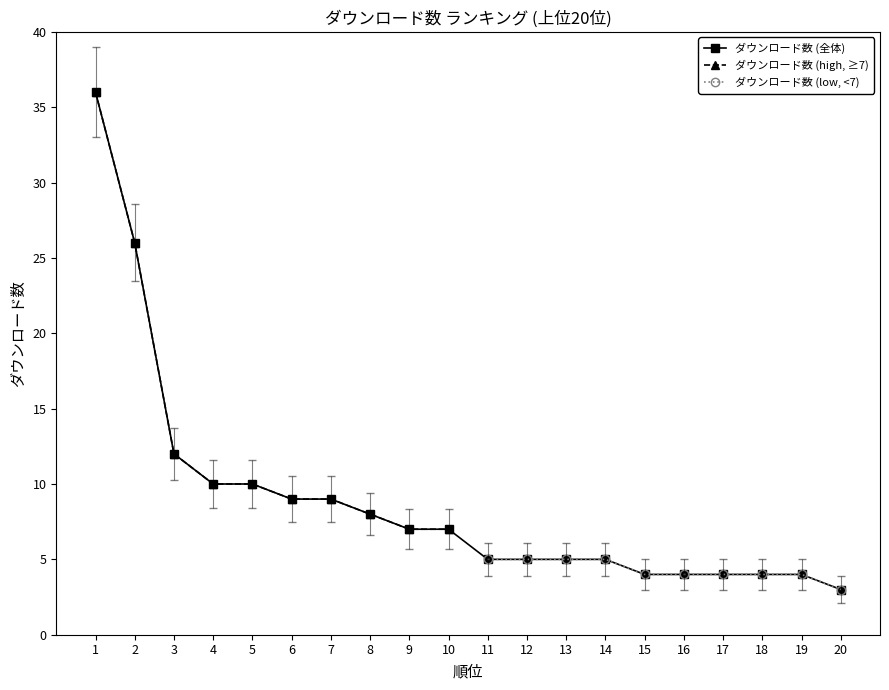

True or false: ダウンロード数 (全体) has more than 0 interior local peaks.

False